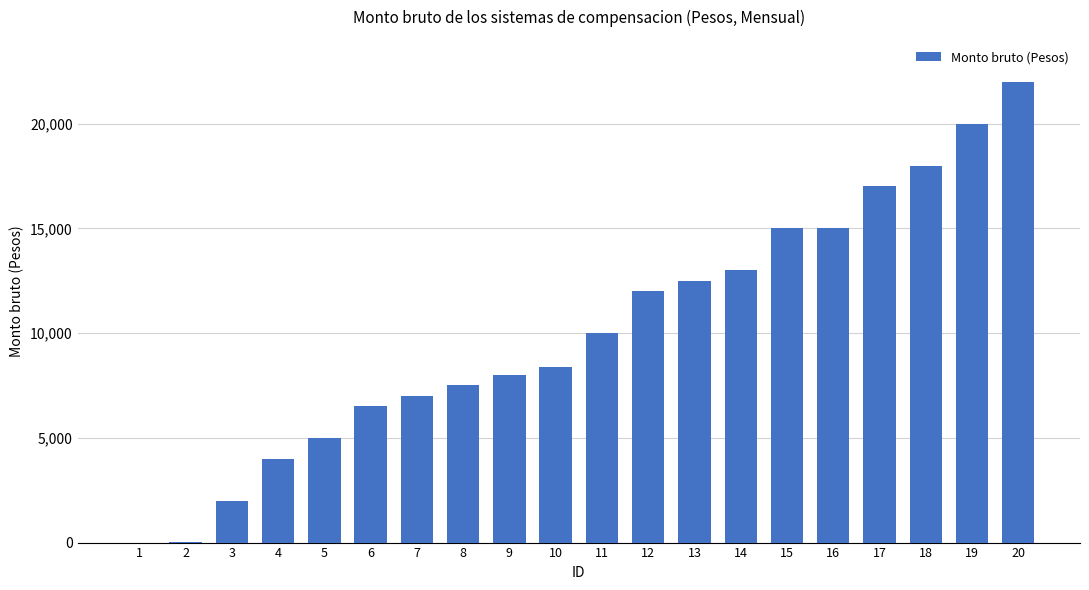

The value at 15 is 15005.3. True or false?

True